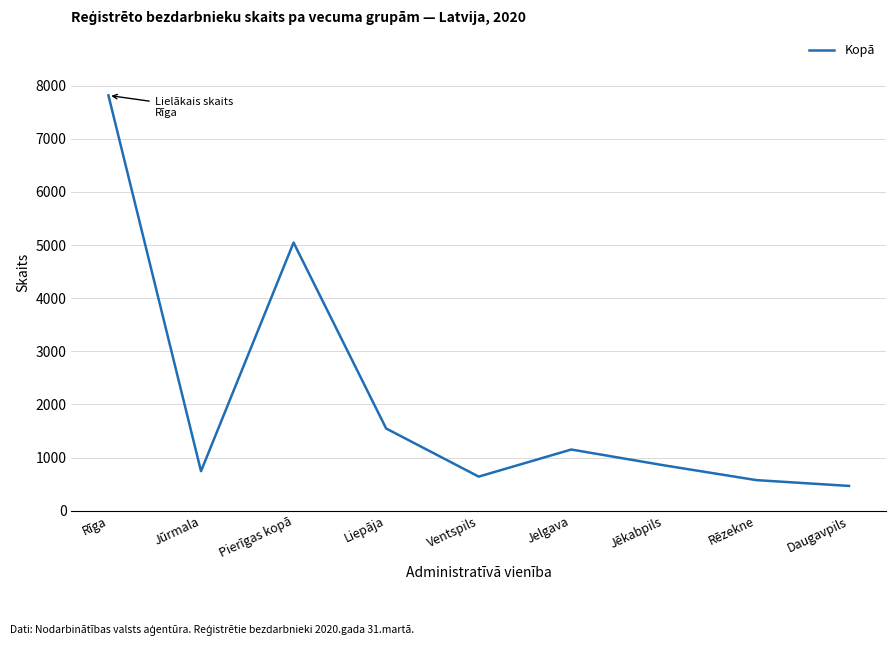

How many interior local peaks (higher than both neighbors) does the data have?

2